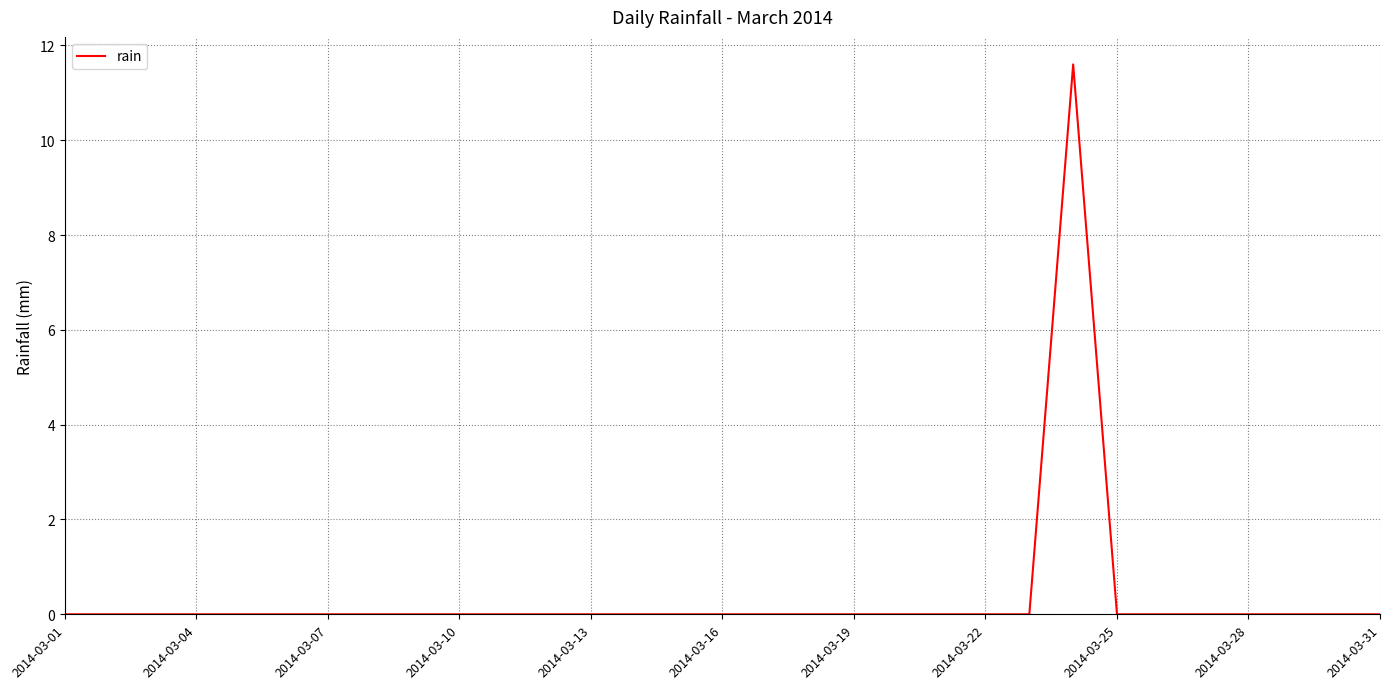

What is the maximum value shown in the chart?

11.6